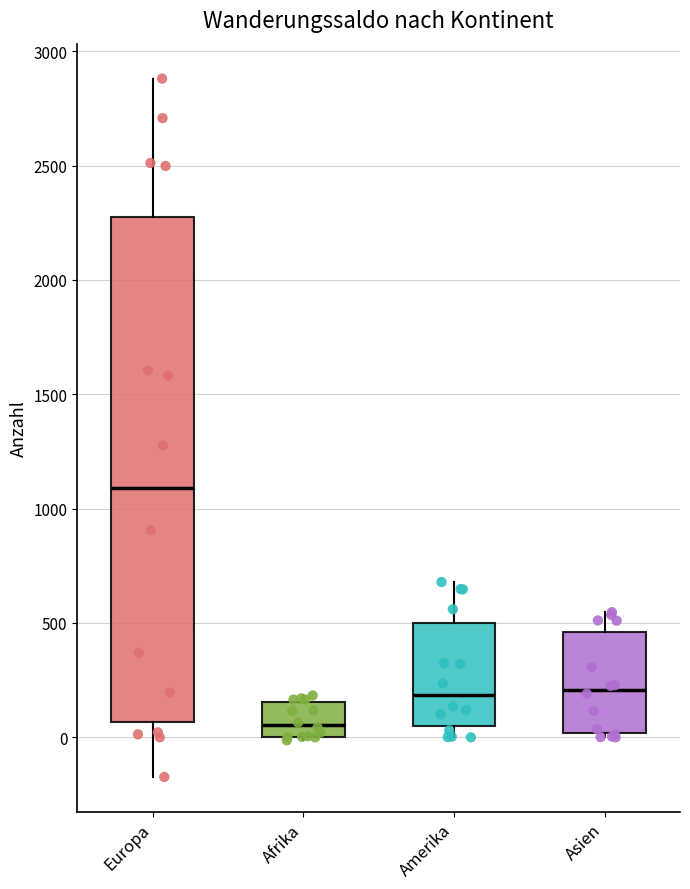

Reading left to right, transcribe this box plot: for each box, give where its median line is, the range the box spans, and where its two whiskers end, as read against the y-axis. The values are not printed on the chart, so give them approximately, as read against the axis.

Europa: median 1100, box 50 to 2250, whiskers -150 to 2900
Afrika: median 50, box 0 to 150, whiskers 0 (just below the box's lower edge) to 200
Amerika: median 200, box 50 to 500, whiskers 0 to 700
Asien: median 200, box 0 to 450, whiskers 0 (just below the box's lower edge) to 550